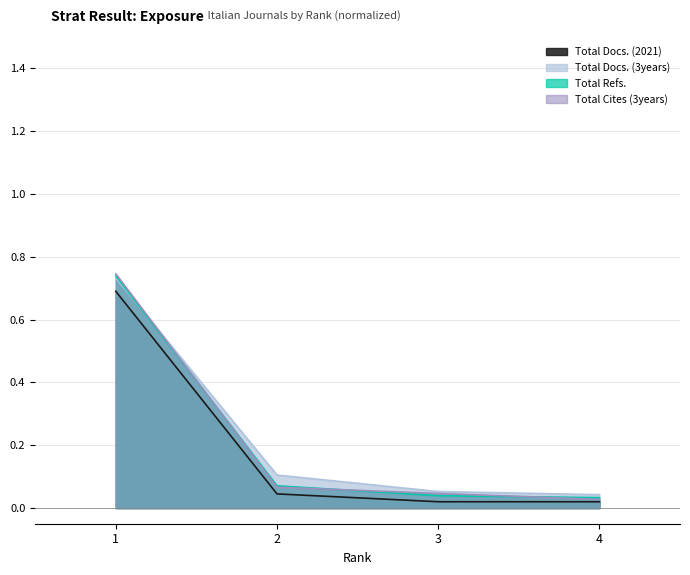

Where is Total Docs. (3years) nearest to the value 0?

4